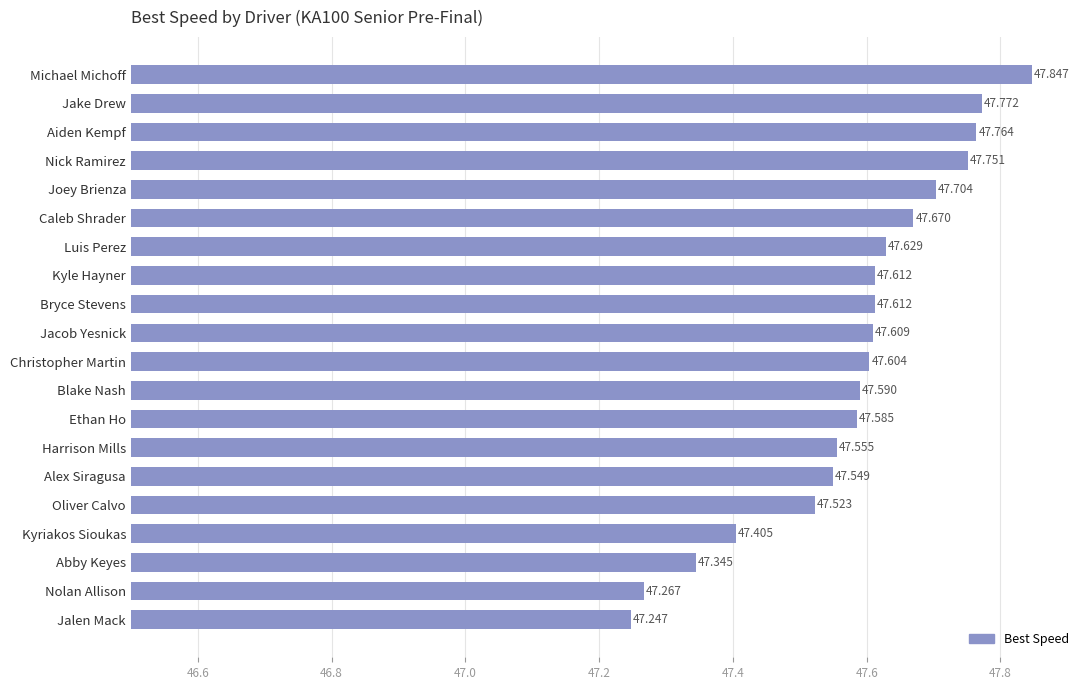

What is the maximum value shown in the chart?

47.8